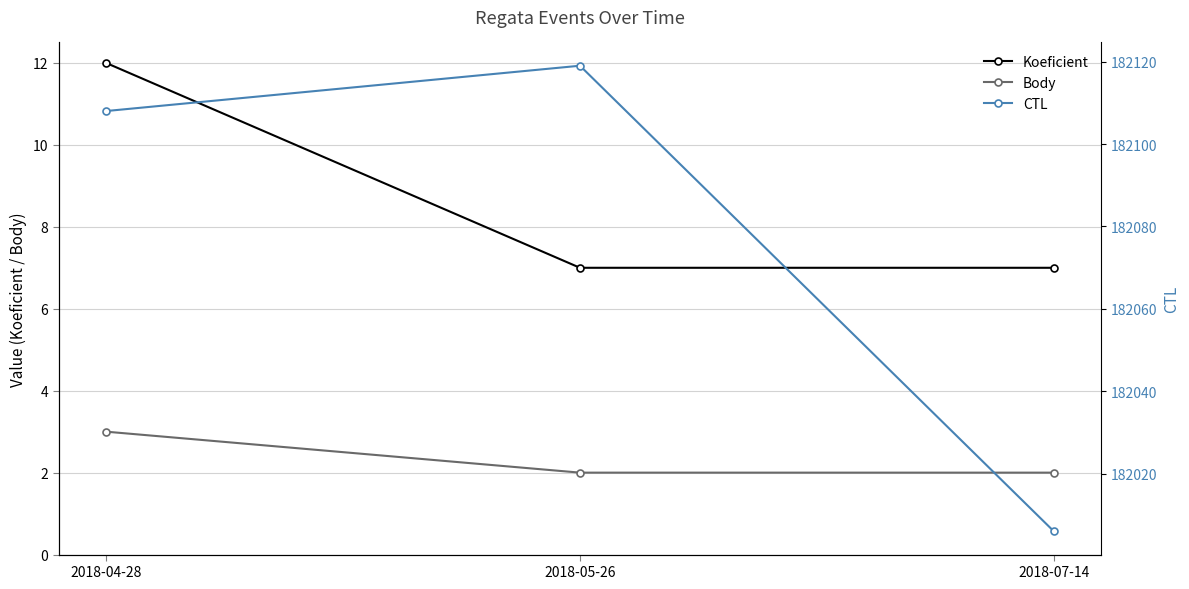

What is the label of the 1st point from the right?

2018-07-14